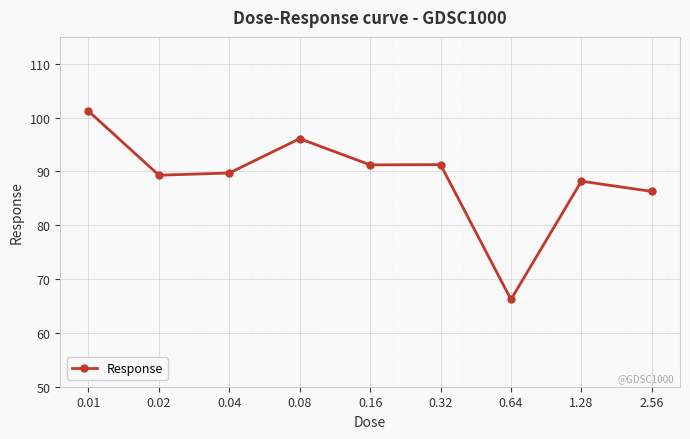

What is the smallest value displayed?

66.2